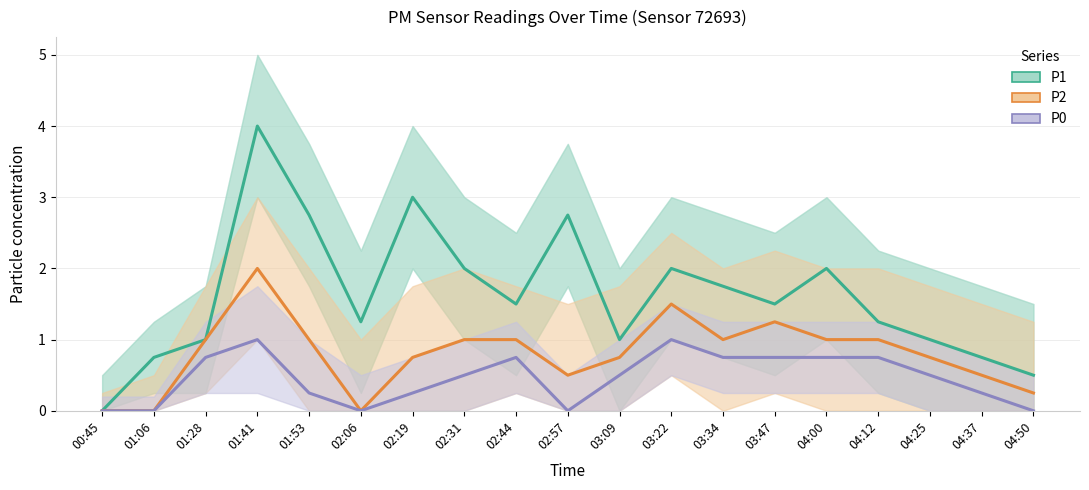

At 02:31, list the series in order from largest to smallest.

P1, P2, P0